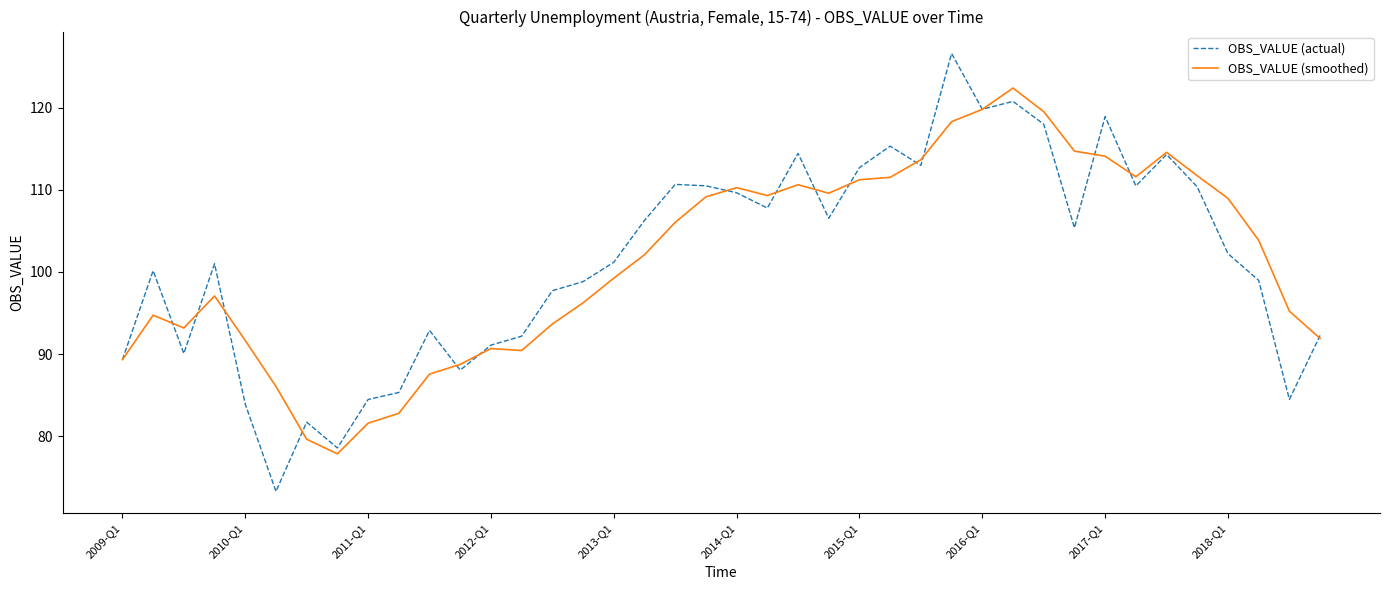

What are all the series names shown in the legend?

OBS_VALUE (actual), OBS_VALUE (smoothed)